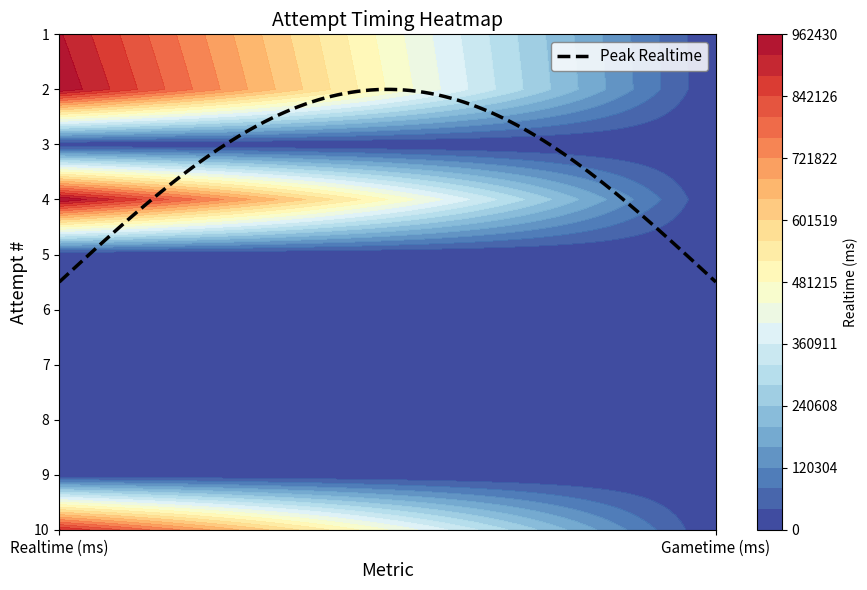

List the labels in order of 1 value, smallest first.

9, 8, 7, 6, 5, 3, 10, 1, 2, 4